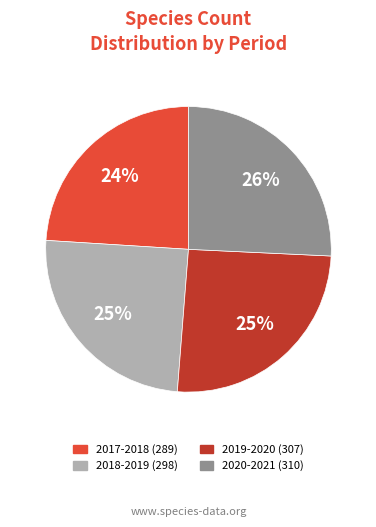

Combined, do 2019-2020 (307) and 2020-2021 (310) account for over 50%?

Yes